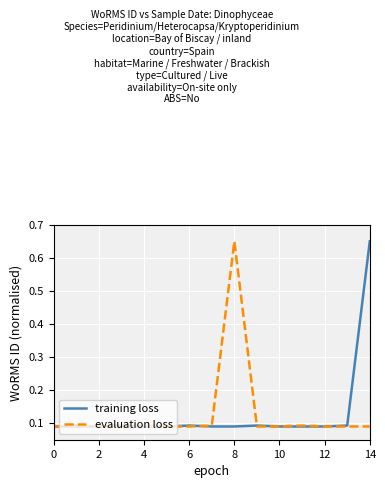

Does the chart have visible grid lines?

Yes